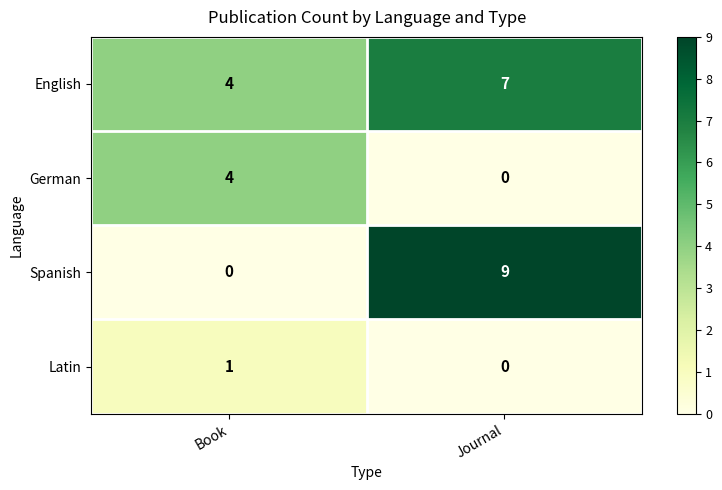

What is the spread (max minus min) of values at Journal?

9